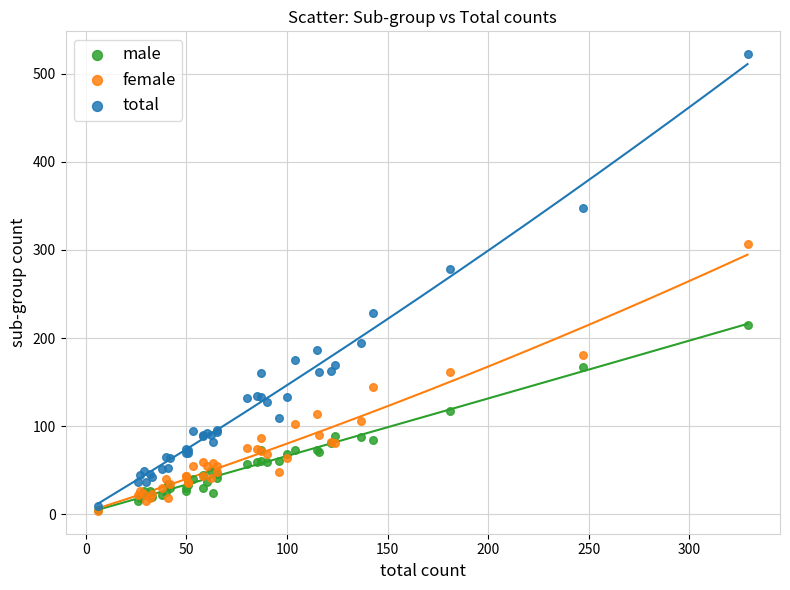

Which series reaches the maximum Y coordinate?

total